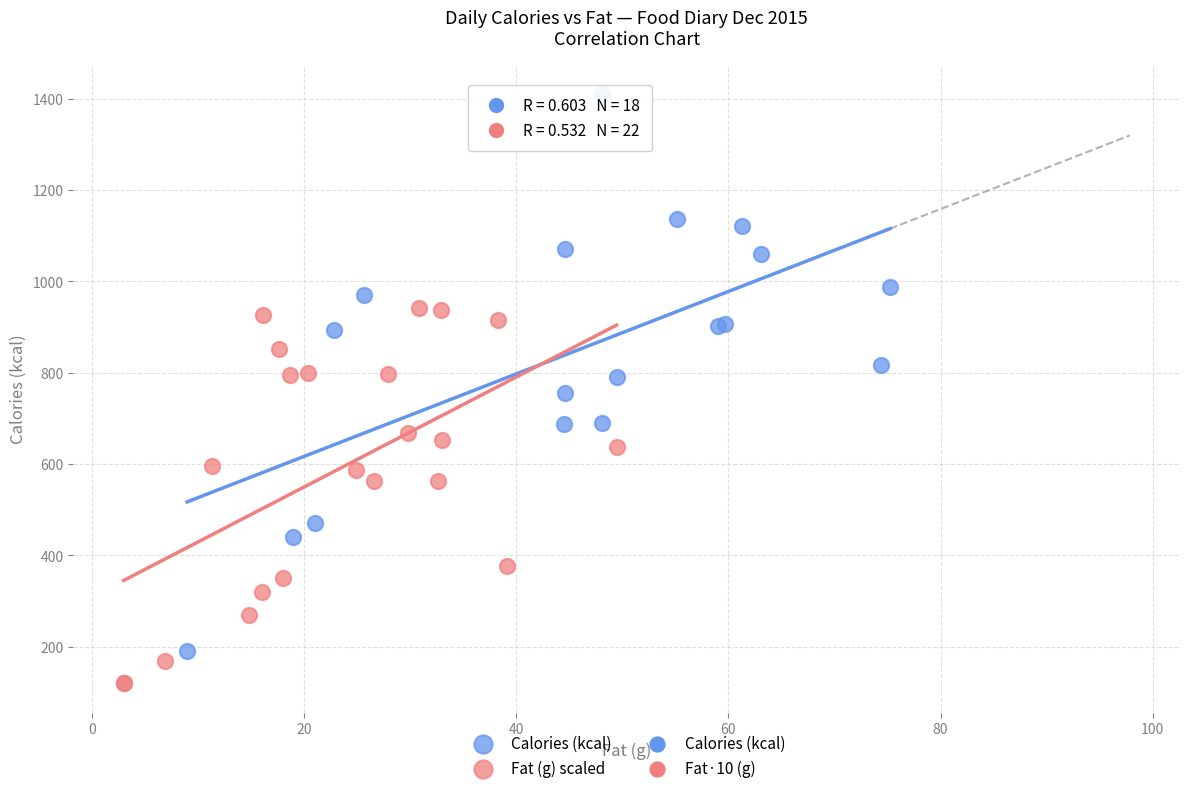

Which series reaches the maximum Y coordinate?

Calories (kcal)